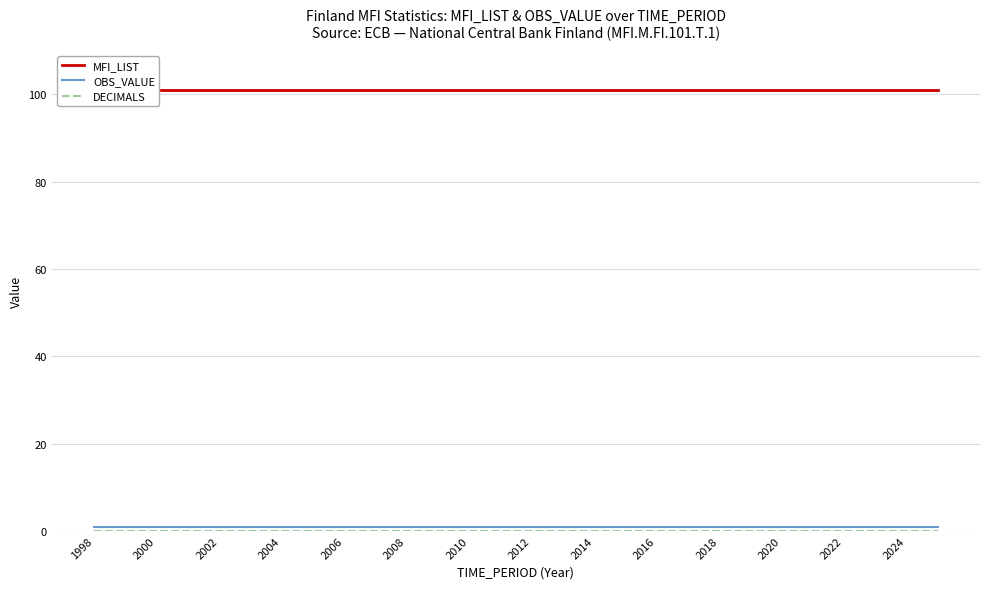

The OBS_VALUE series shows 1 at 2018. True or false?

False